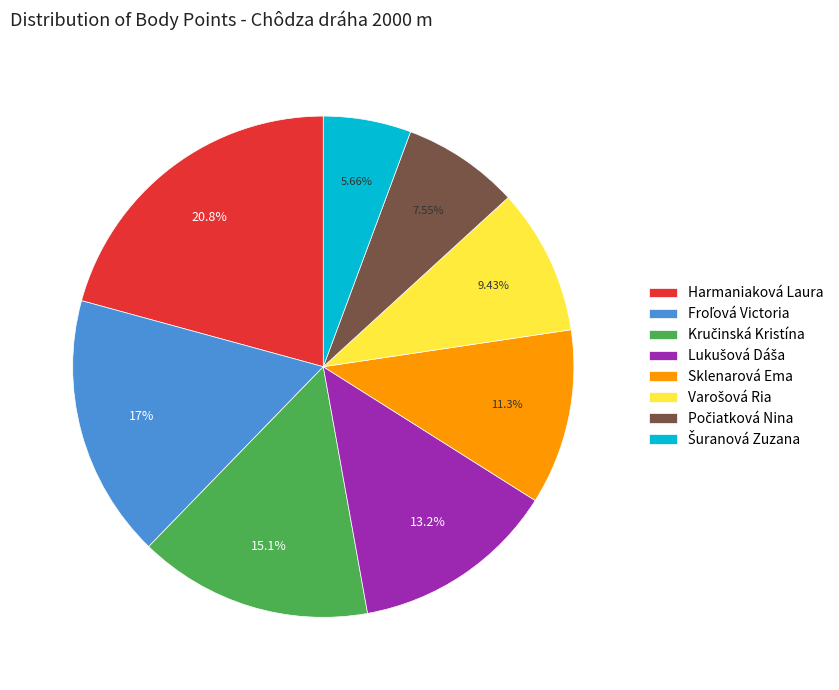

Between Sklenarová Ema and Harmaniaková Laura, which is larger?

Harmaniaková Laura